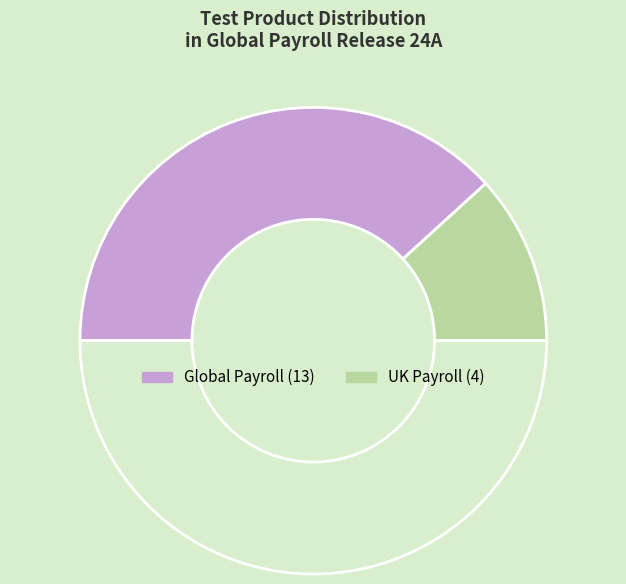

How many slices are in this pie chart?

3